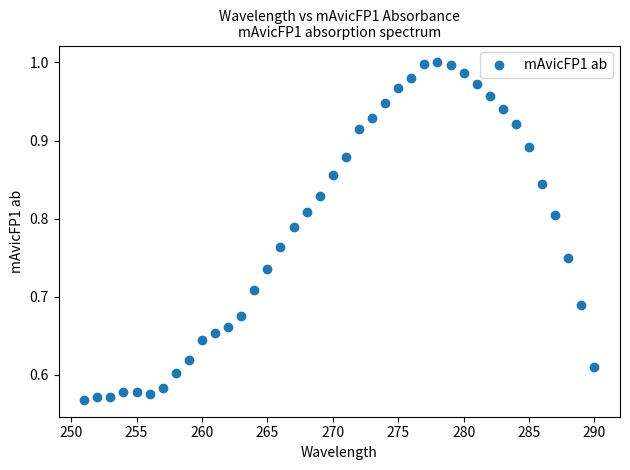

What is the range of Y values (max minus min)?

0.4